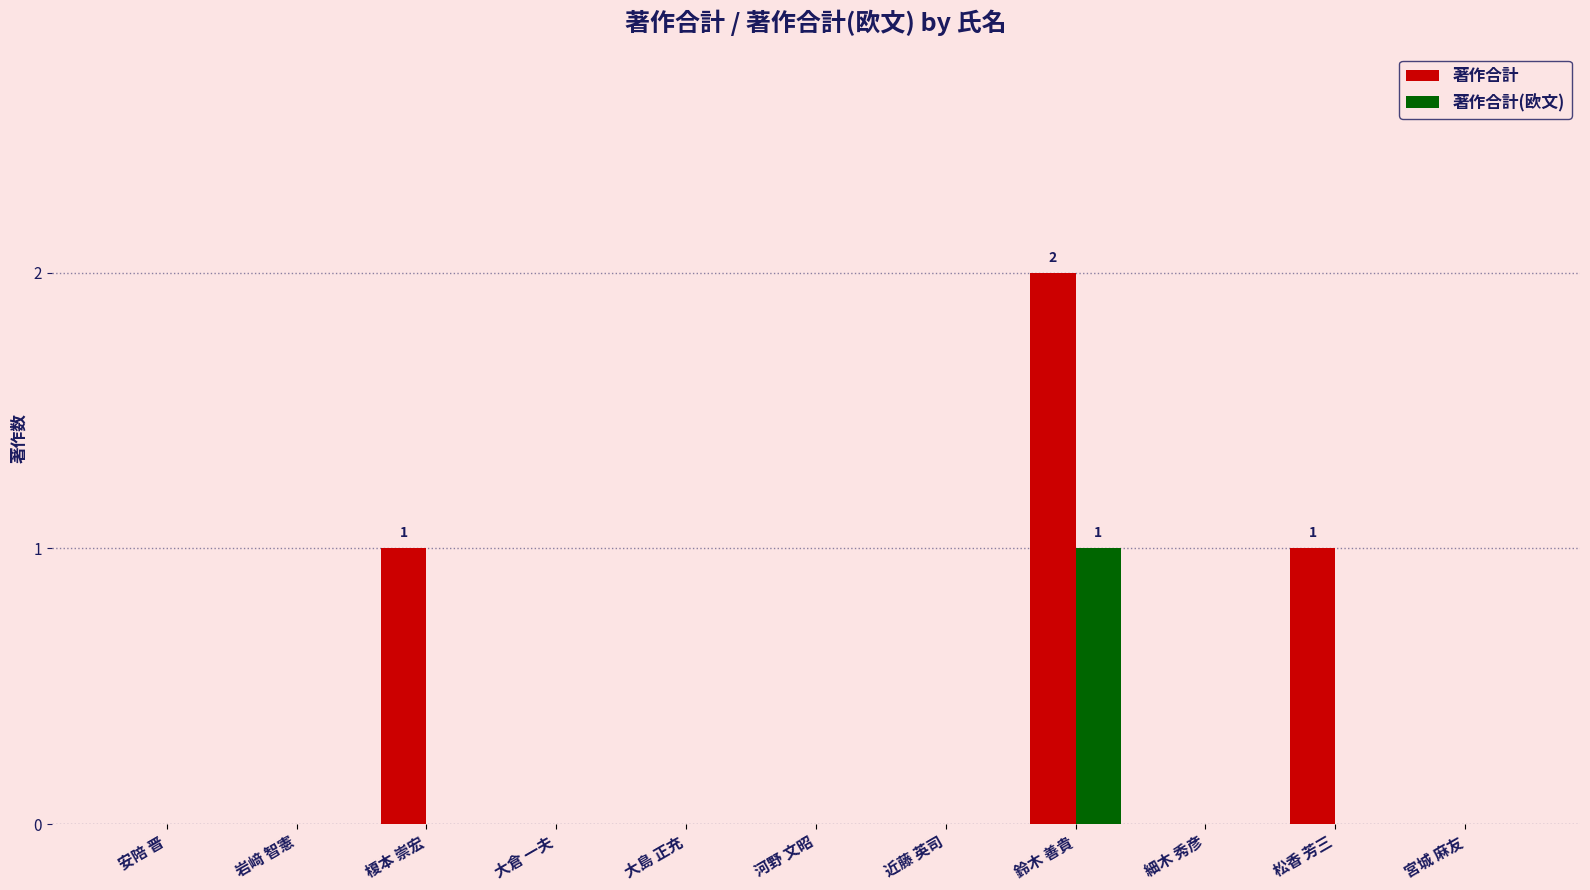

The 著作合計 series shows 0 at 細木 秀彦. True or false?

True